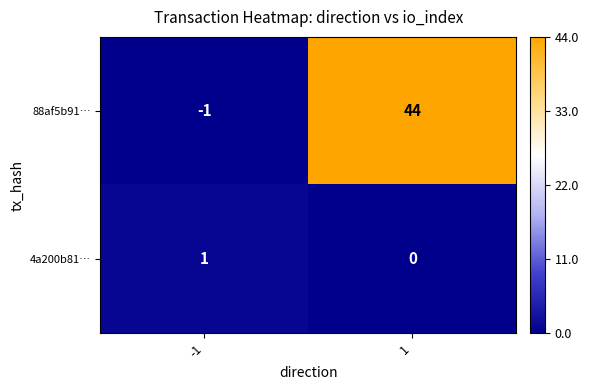

What is the spread (max minus min) of values at 1?

44